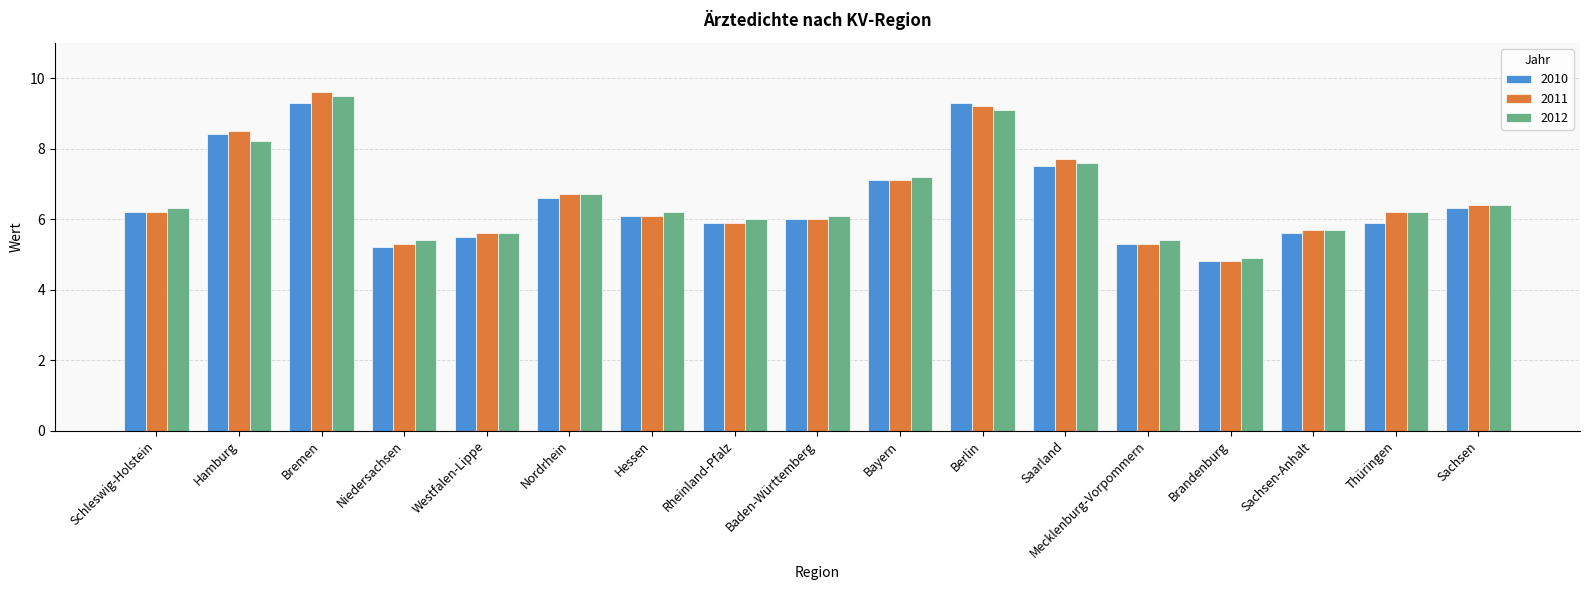

Which label corresponds to the largest value in the chart?

Bremen